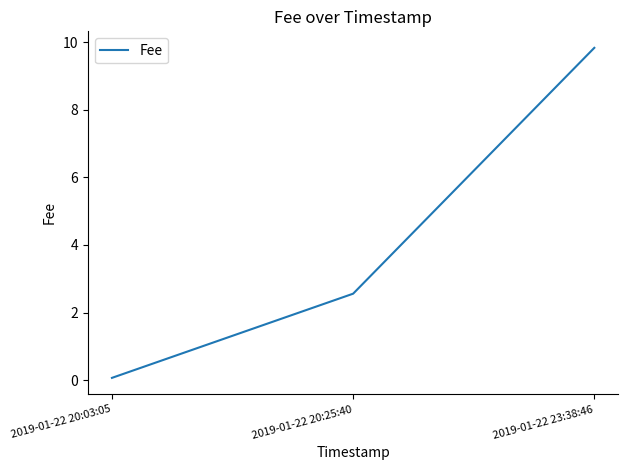

What is the smallest value displayed?

0.1